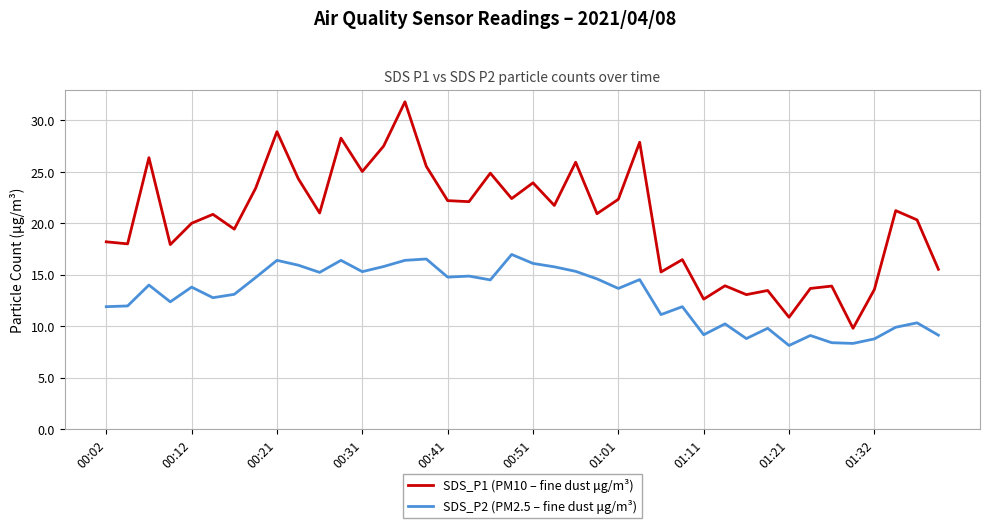

Rank the series by their average value, from highest to lowest.

SDS_P1 (PM10 – fine dust μg/m³), SDS_P2 (PM2.5 – fine dust μg/m³)